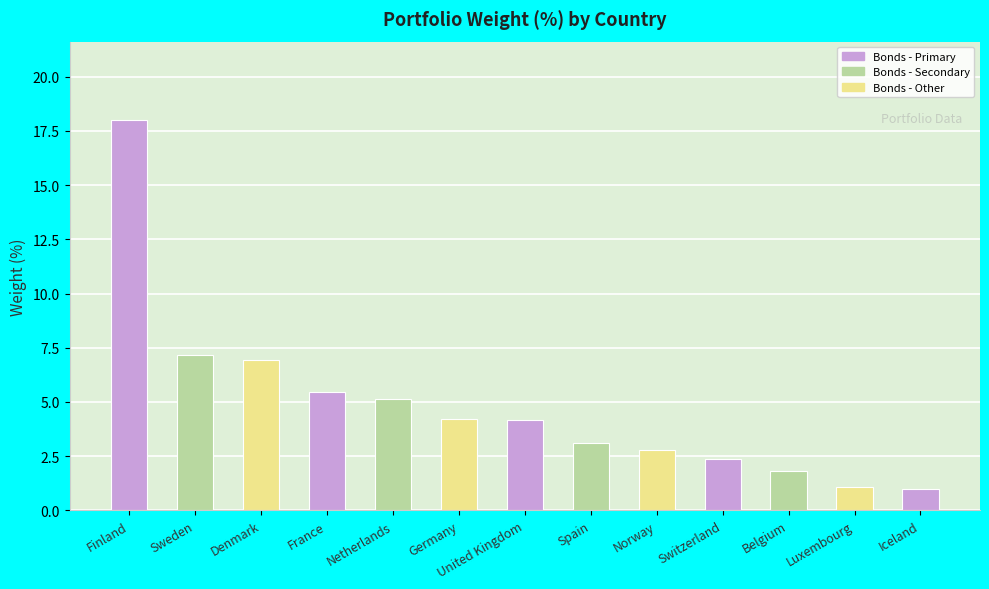

The chart shows a value of 9.6 at Finland. True or false?

False